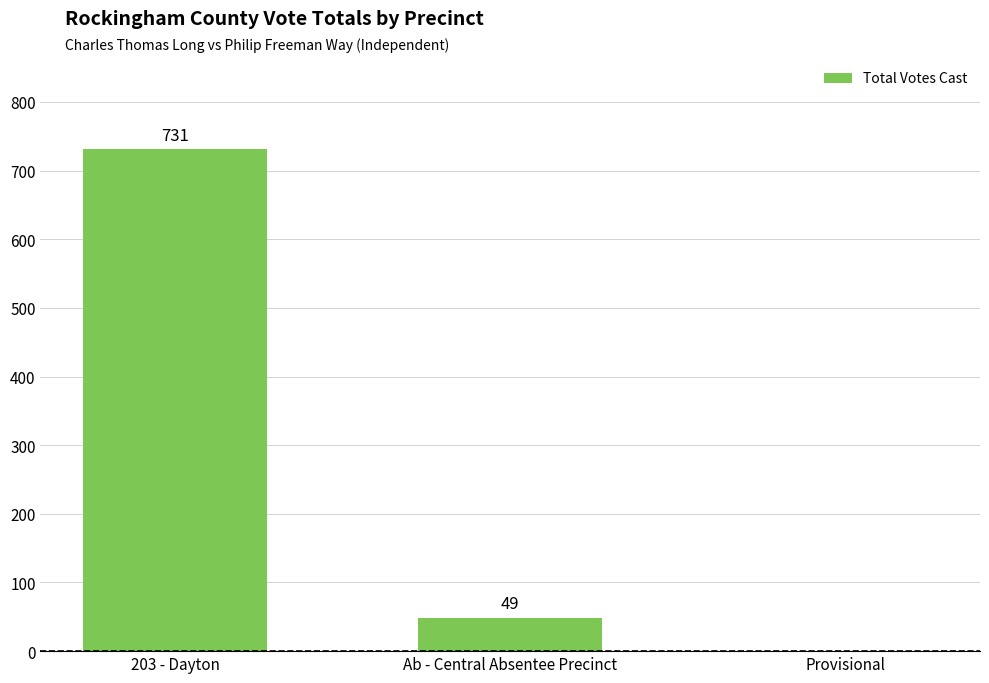

What is the sum of the values at Provisional and 203 - Dayton?

731